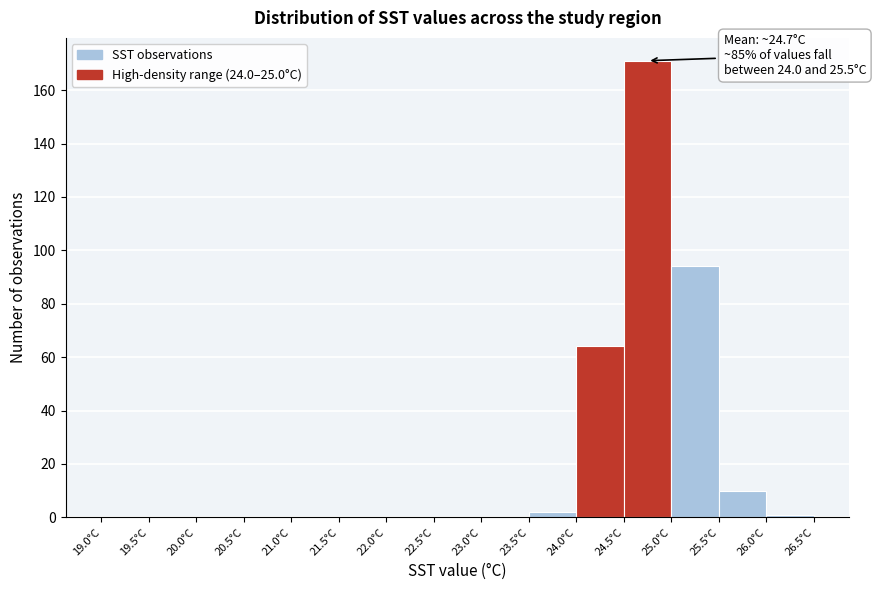

Over which range of the x-axis is the bar tallest?

24.5 to 25.0